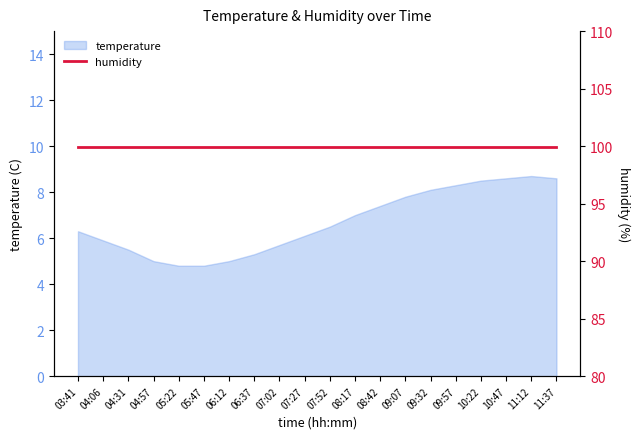

What is the change in value from 04:31 to 09:07?

+2.3